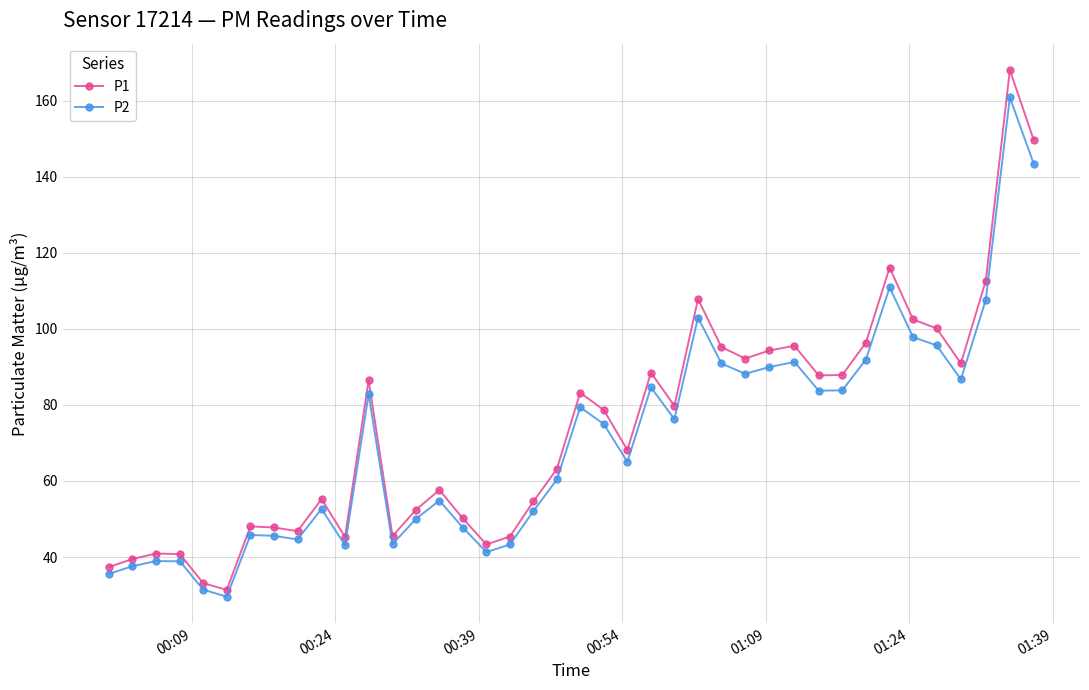

True or false: P2 has more than 1 points higher than both neighbors.

True